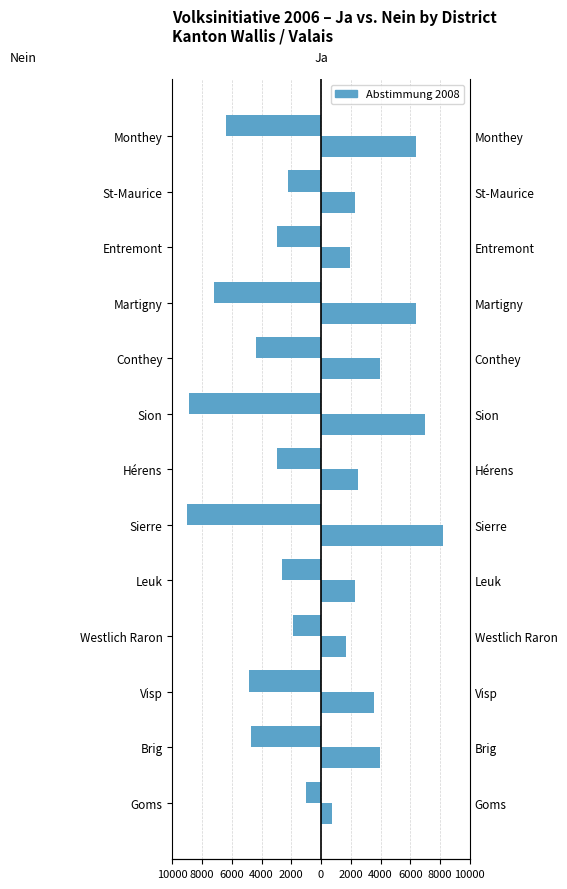

What is the spread (max minus min) of values at Monthey?

12751